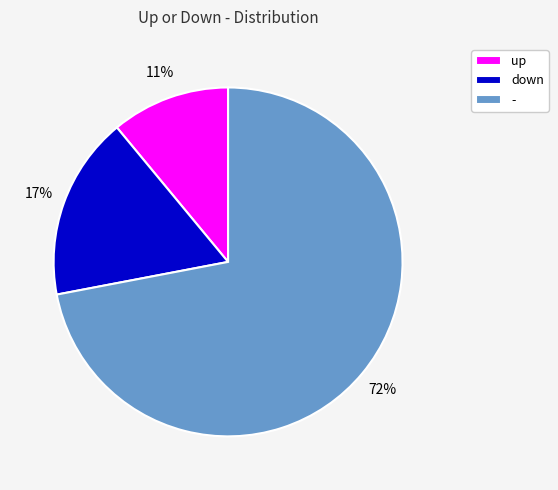

Which has a higher value, - or up?

-